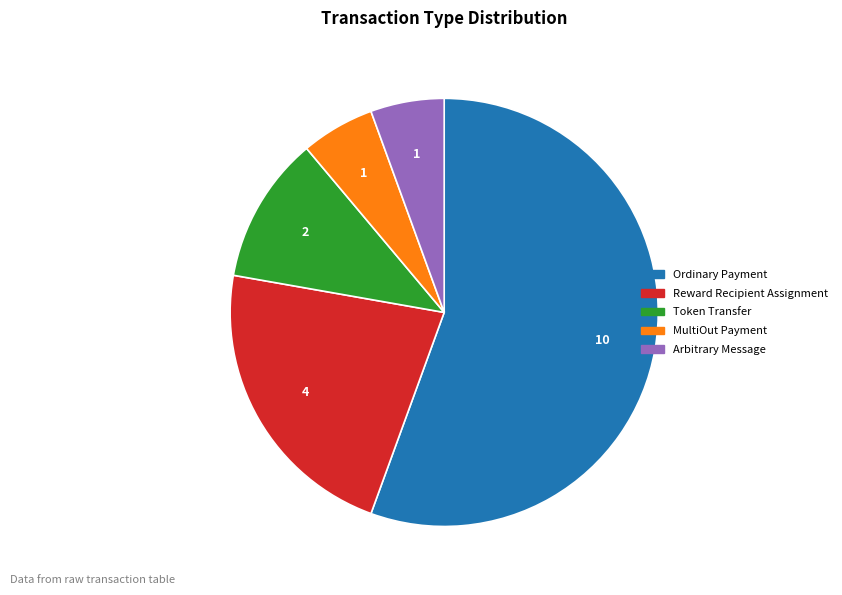

What is the largest slice in the pie chart?

Ordinary Payment